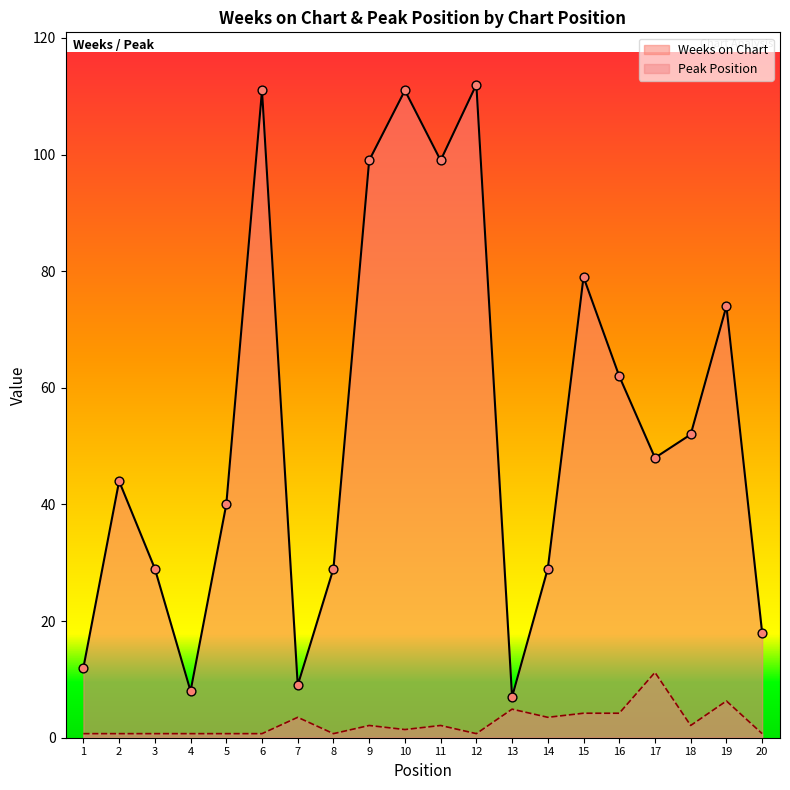

Which series reaches the maximum Y coordinate?

Weeks on Chart